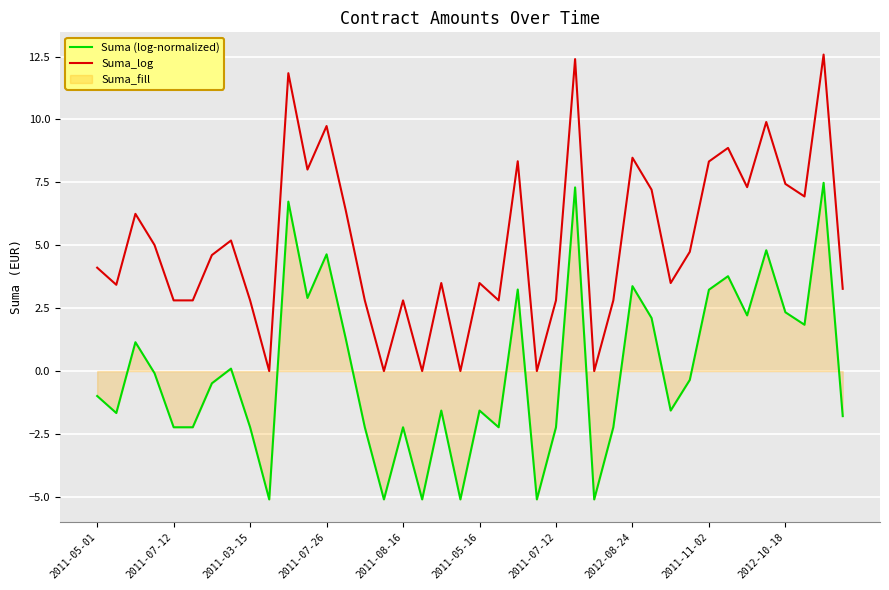

How many lines are shown in the chart?

2